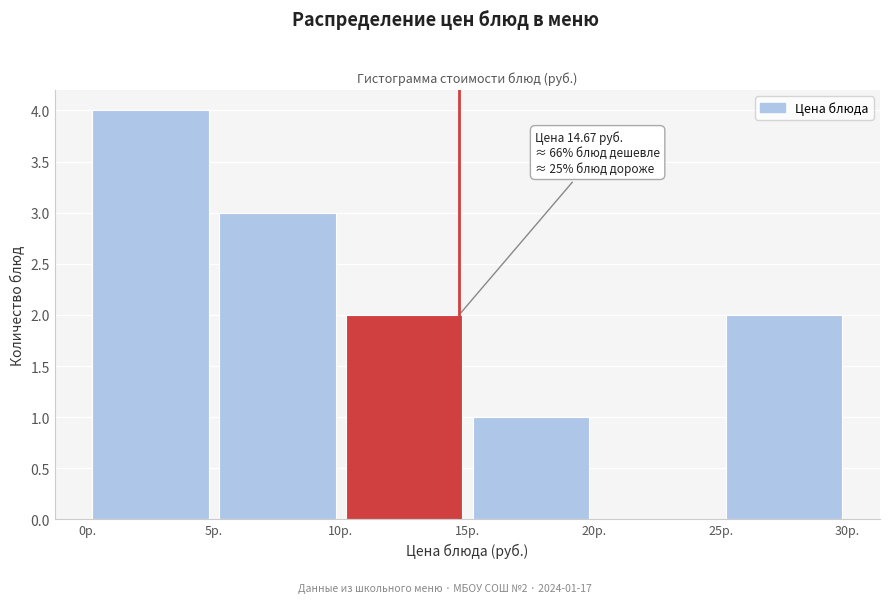

Over which range of the x-axis is the bar tallest?

0 to 5